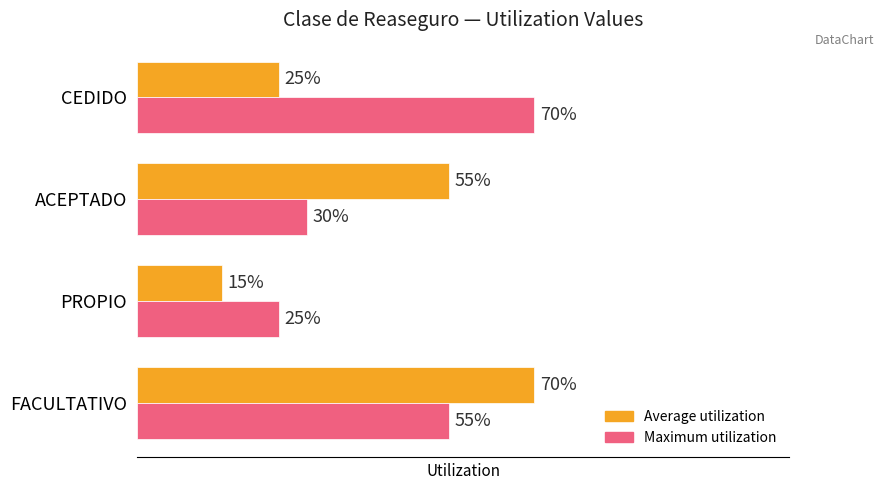

What are all the series names shown in the legend?

Average utilization, Maximum utilization